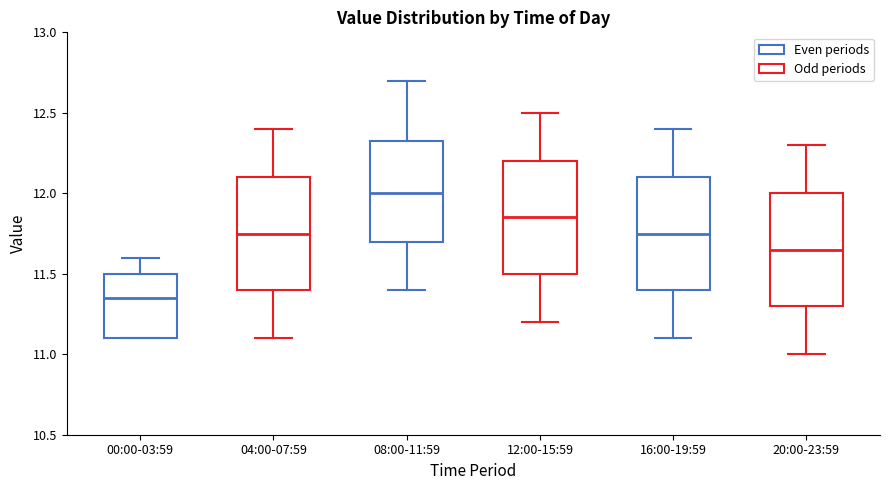

Which box's median line is the highest?

08:00-11:59